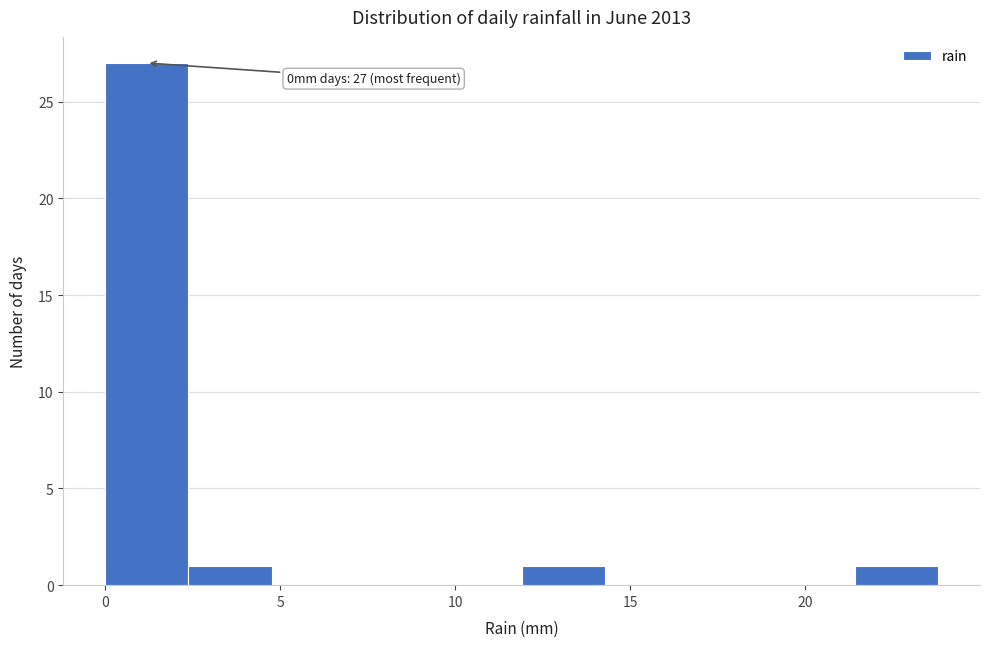

Over which range of the x-axis is the bar tallest?

0.0 to 2.5